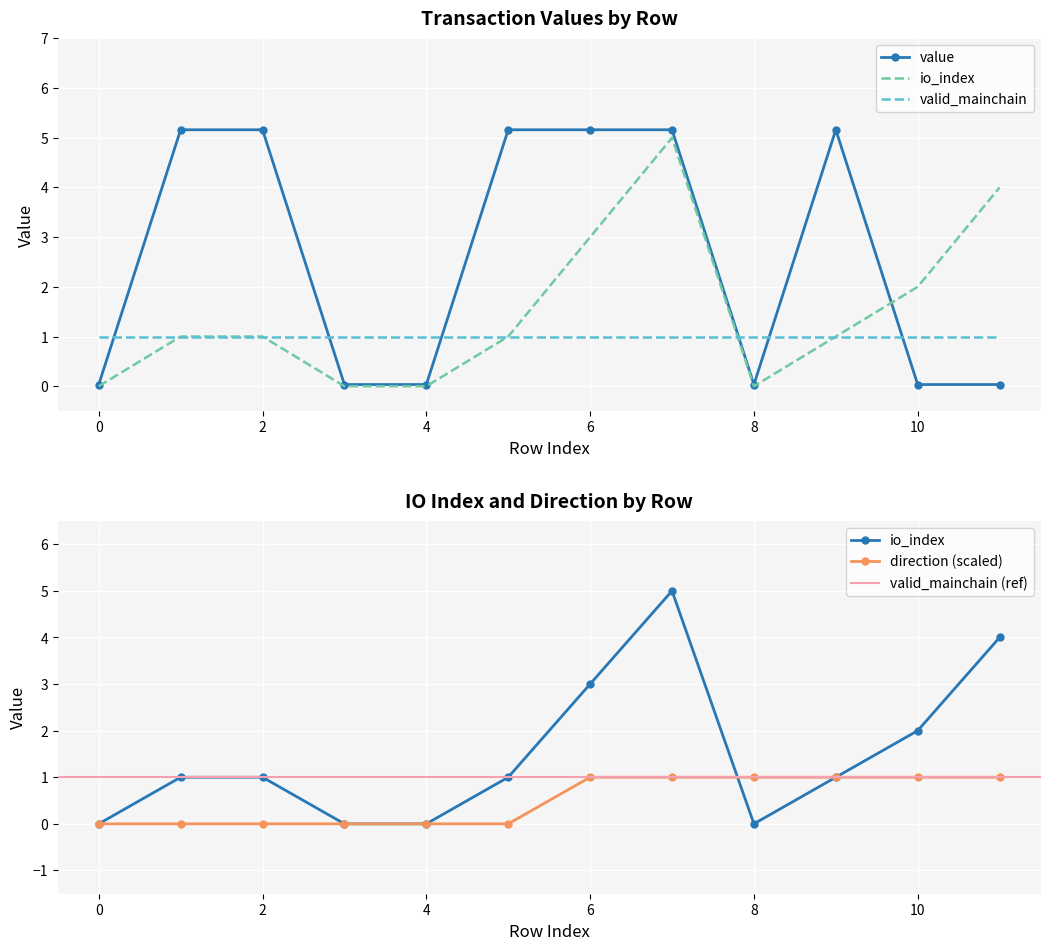

What is the difference between the value values at 4 and 2?

5.1